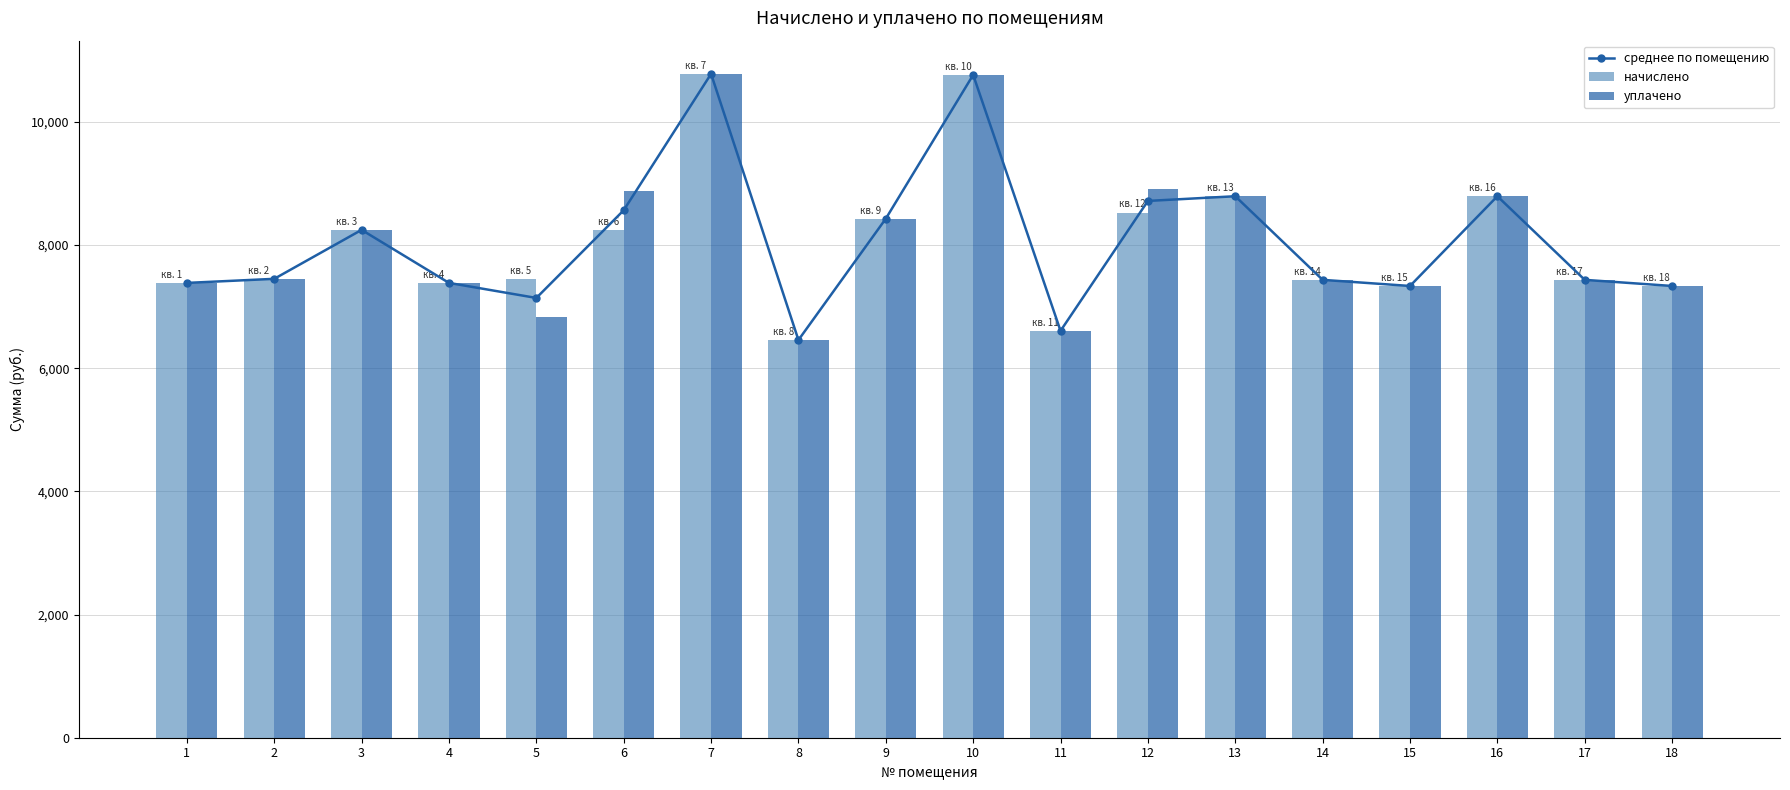

What is the difference between the maximum and minimum values in the начислено series?

4322.2